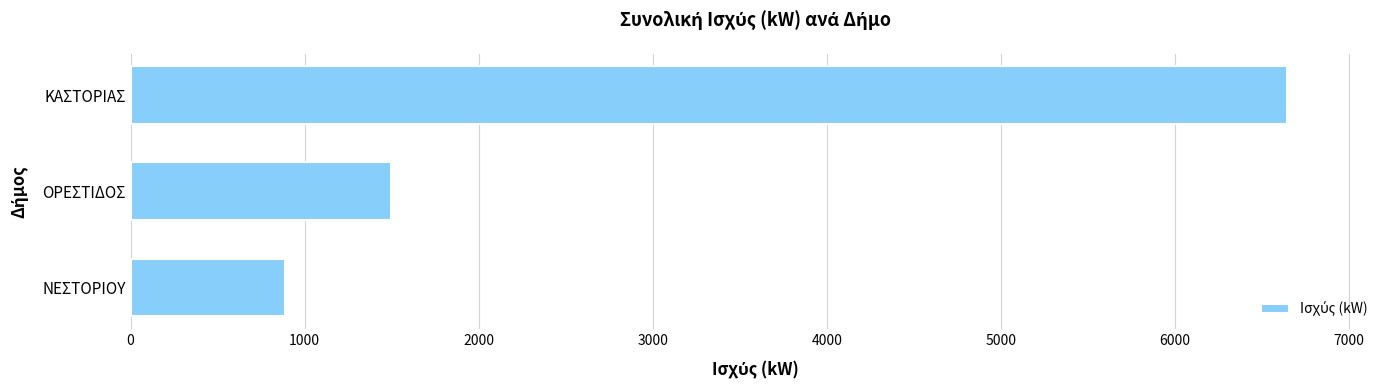

Rank the categories by value from highest to lowest.

ΚΑΣΤΟΡΙΑΣ, ΟΡΕΣΤΙΔΟΣ, ΝΕΣΤΟΡΙΟΥ